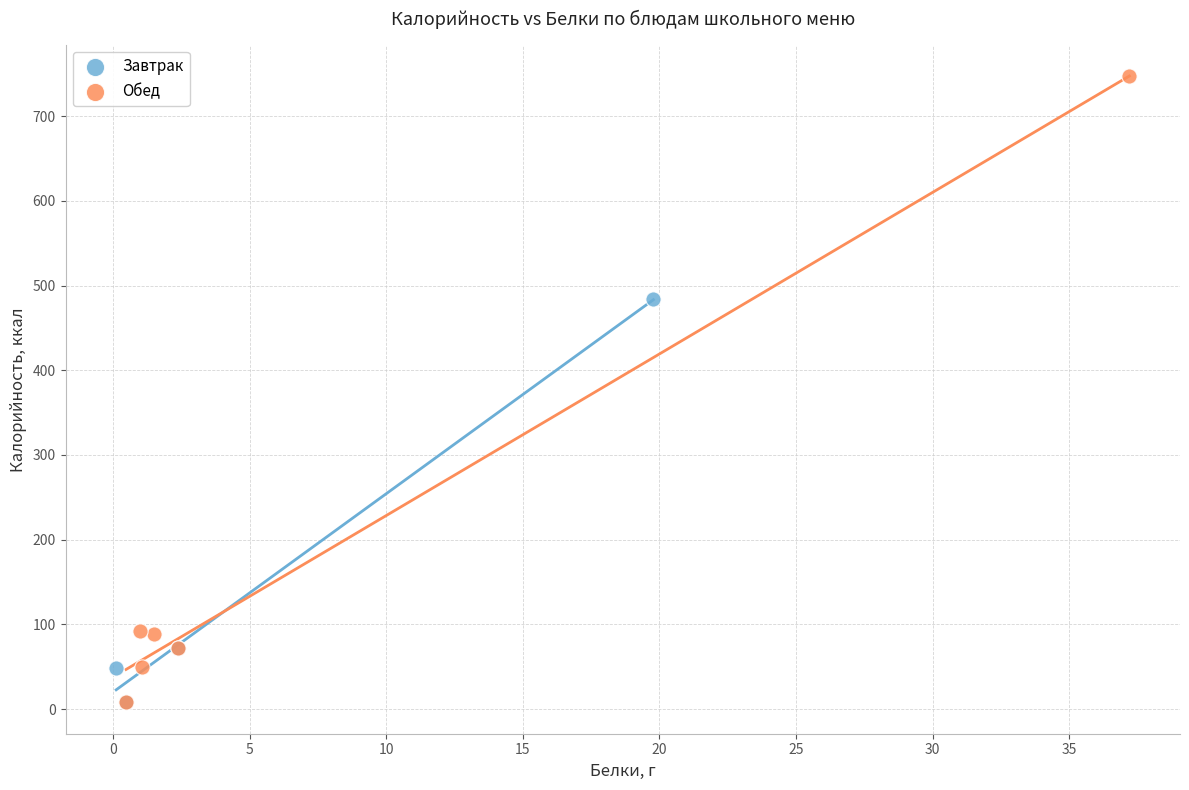

Which series has the largest Y range (max minus min)?

Обед